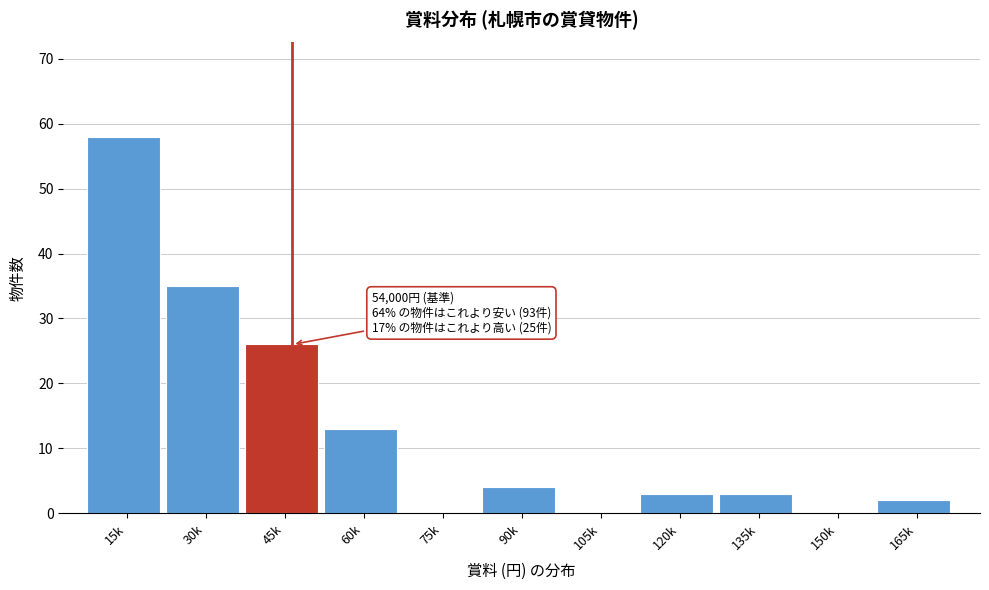

Reading left to right, transcribe all the data shown in this chart.

15k=58	30k=35	45k=26	60k=13	75k=0	90k=4	105k=0	120k=3	135k=3	150k=0	165k=2